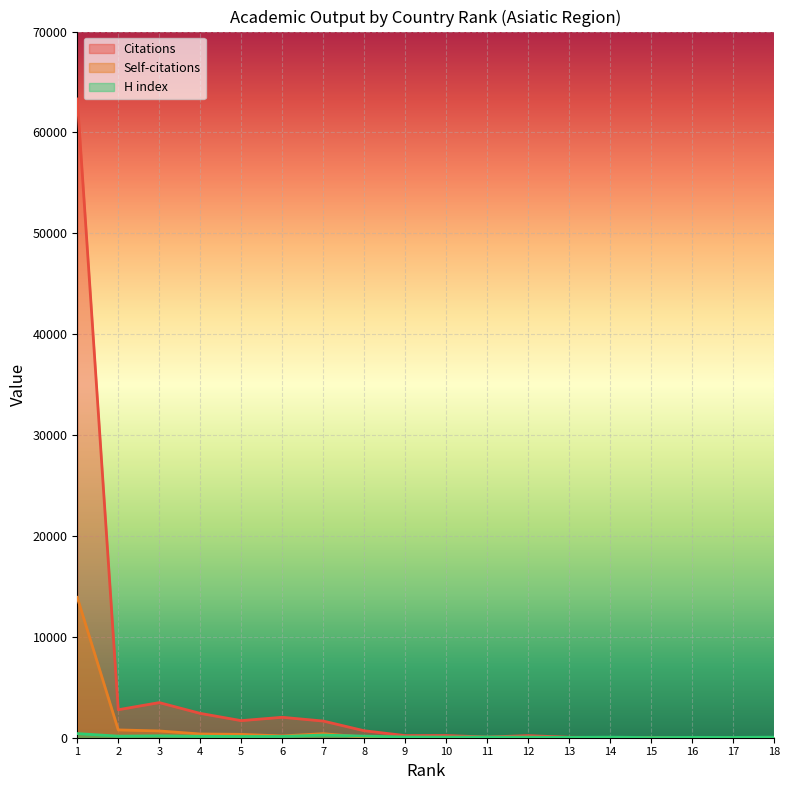

Rank the categories by H index value from highest to lowest.

1, 7, 3, 8, 2, 4, 6, 5, 9, 11, 10, 12, 18, 14, 16, 13, 17, 15